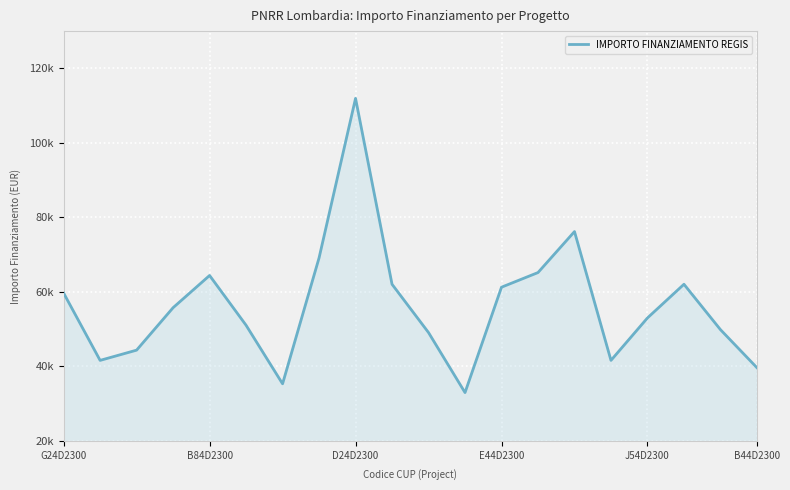

Is this an area chart (filled region under the line)?

Yes